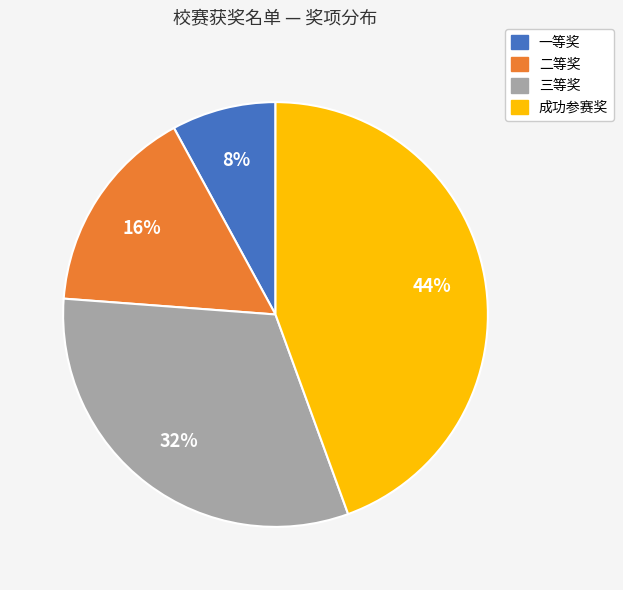

Count the number of slices in the pie.

4